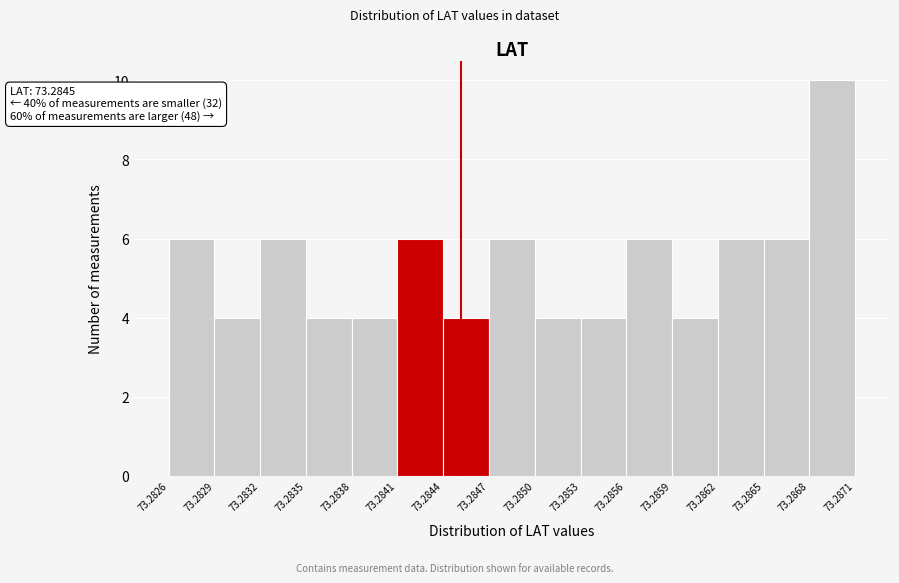

Over which range of the x-axis is the bar tallest?

73.2868 to 73.2871